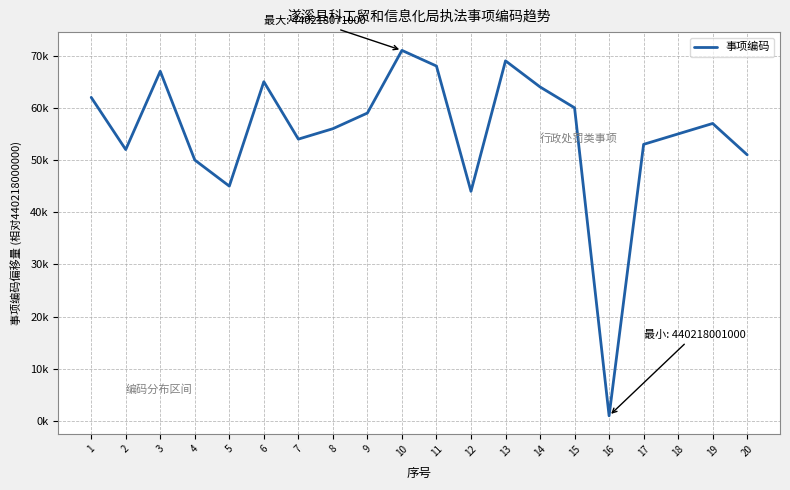

Where is the data nearest to the value 36000?

12